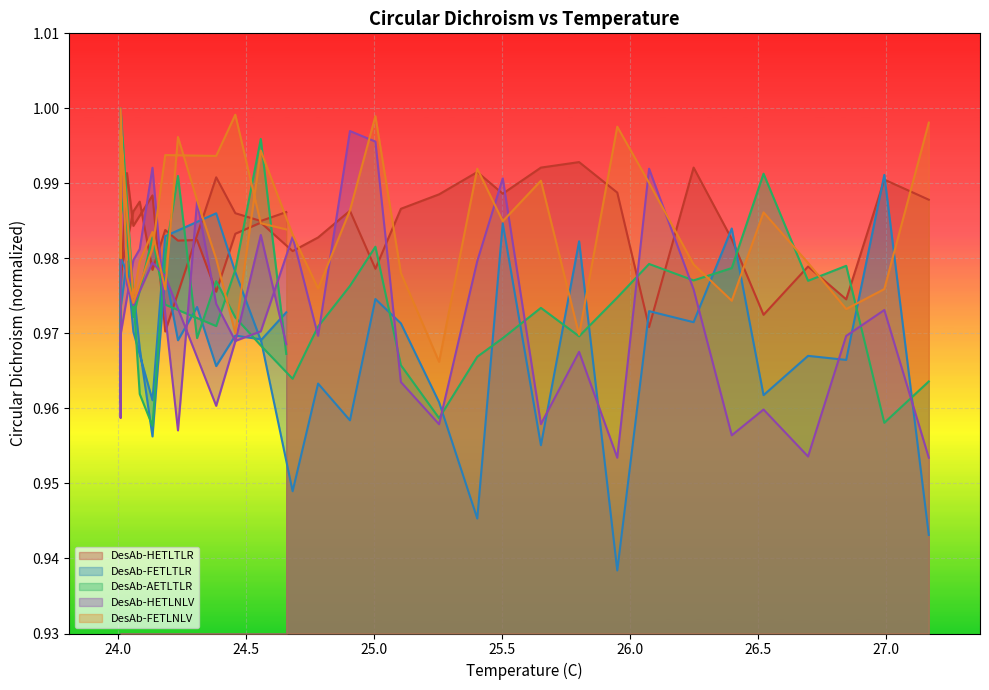

At how many categories does at least one series exceed 0?

39